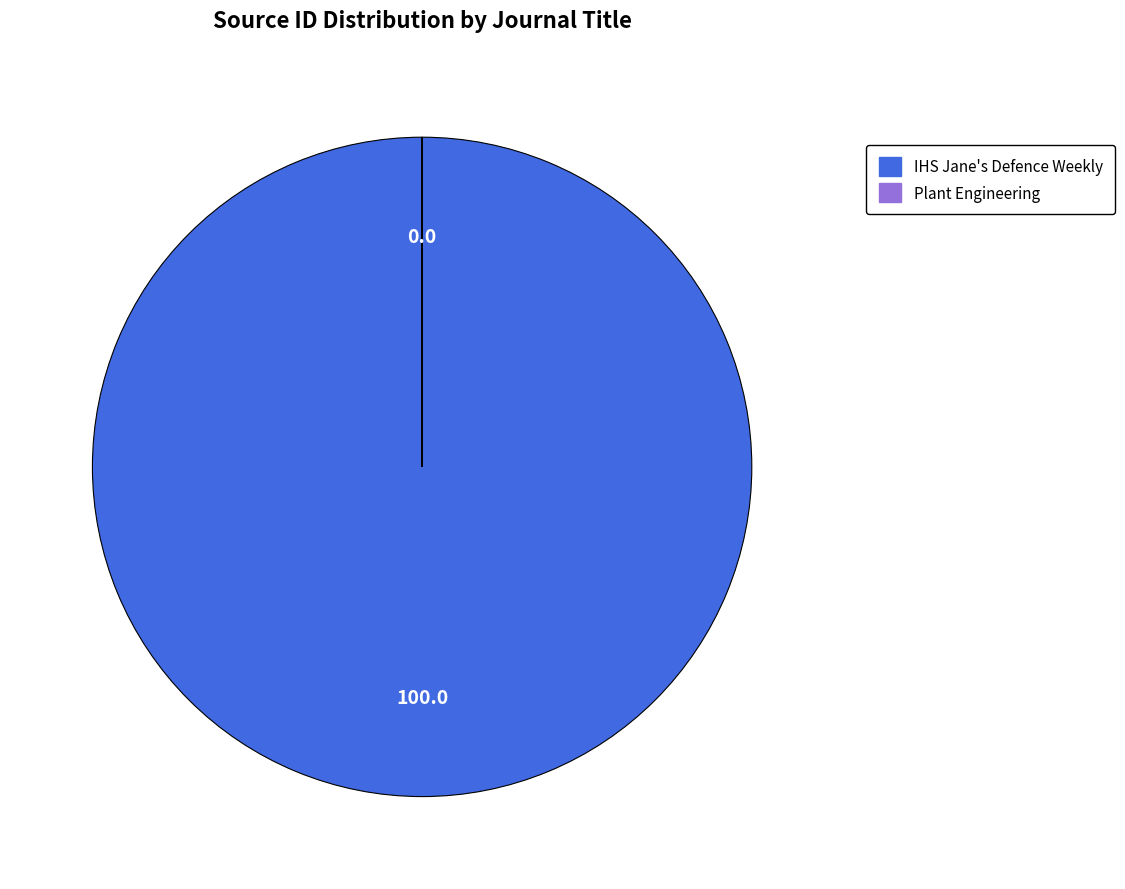

Is IHS Jane's Defence Weekly the majority of the pie?

Yes